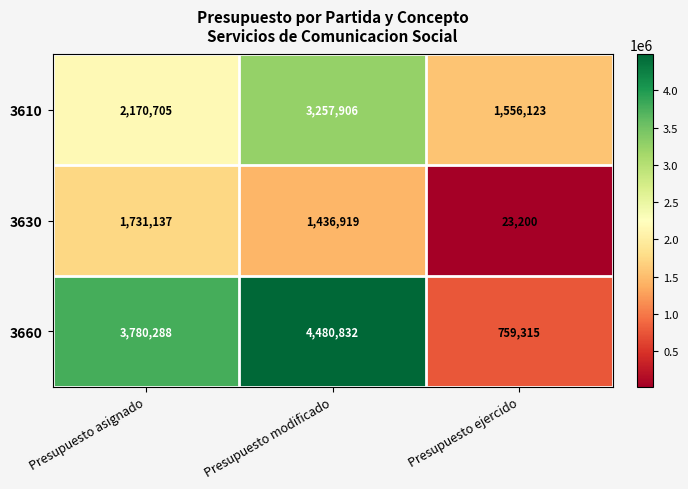

Rank the series by their maximum value, from lowest to highest.

3630, 3610, 3660